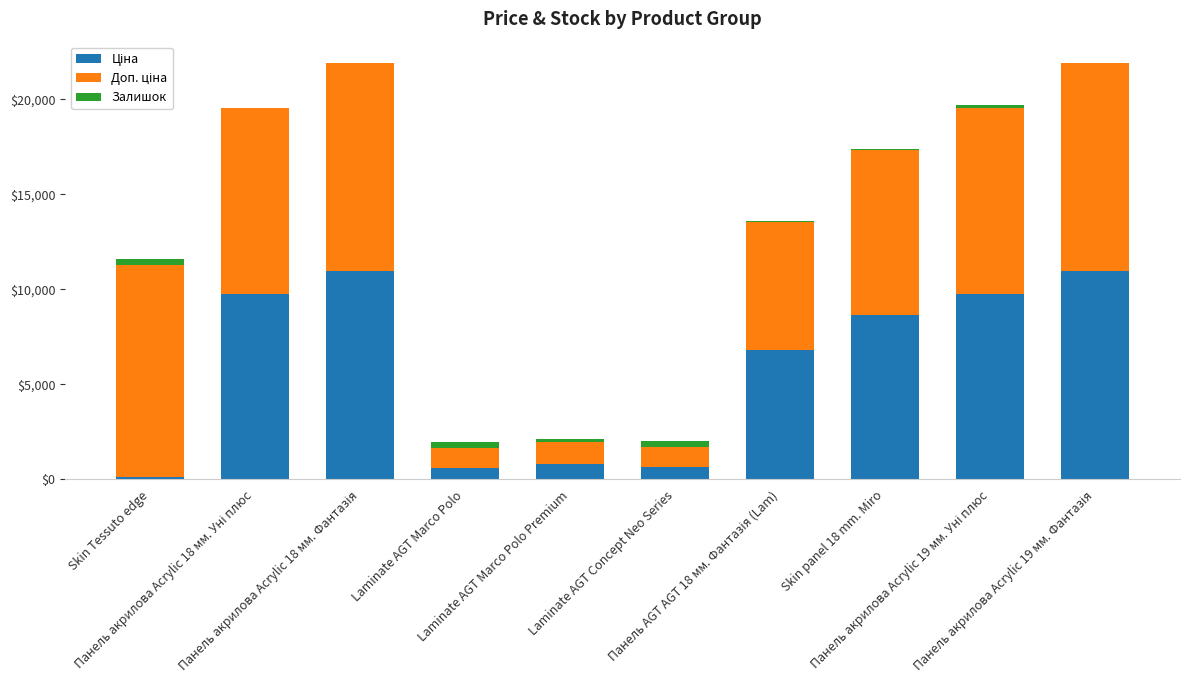

The Залишок series shows 1.6 at Панель акрилова Acrylic 19 мм. Фантазія. True or false?

False